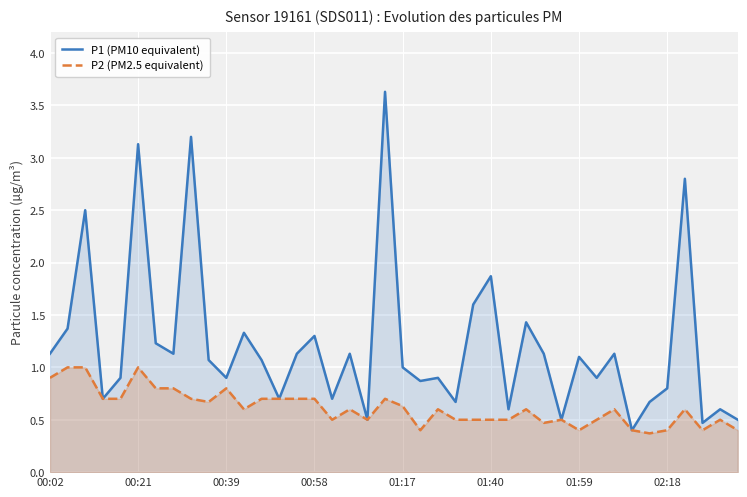

Where is the first local minimum for P2 (PM2.5 equivalent)?

9